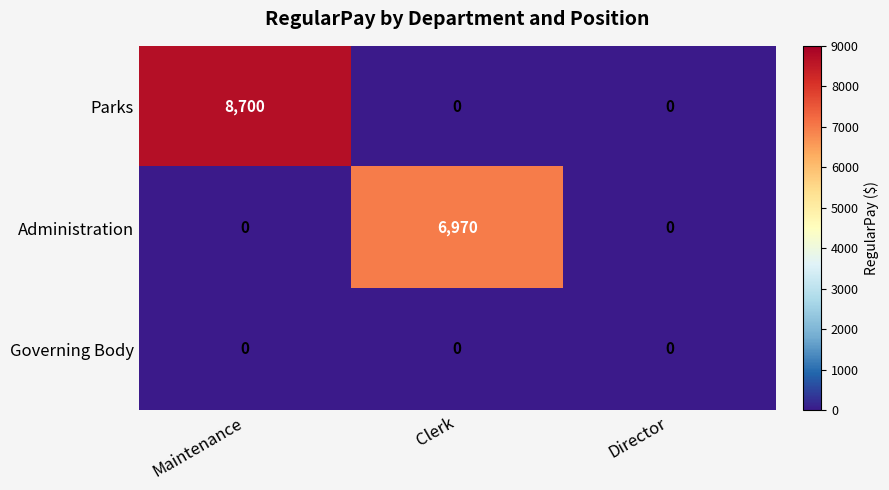

Count the Parks values in the range 0 to 8700.

3